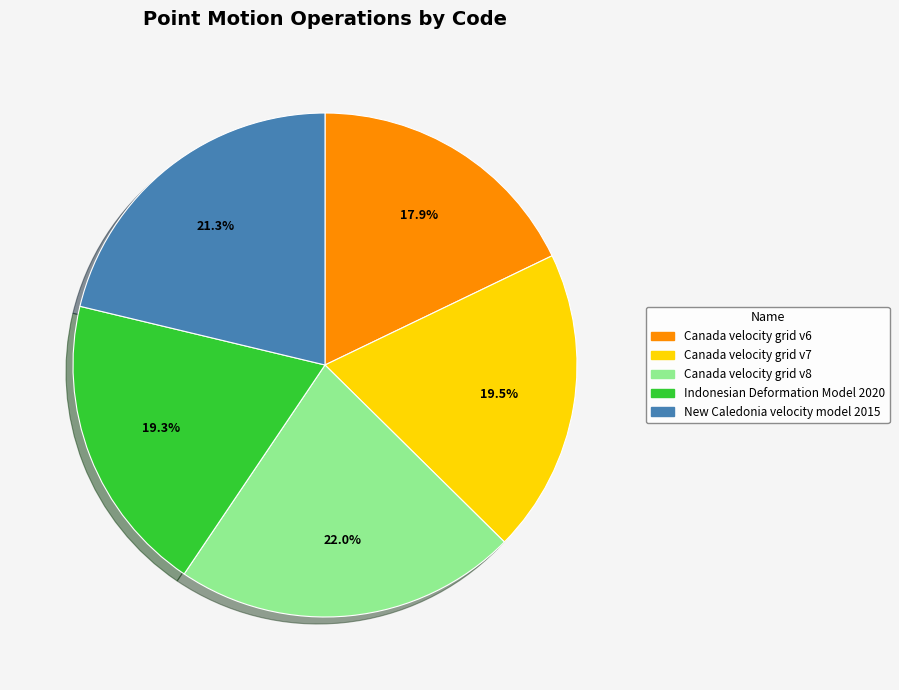

The New Caledonia velocity model 2015 slice represents 32% of the pie. True or false?

False